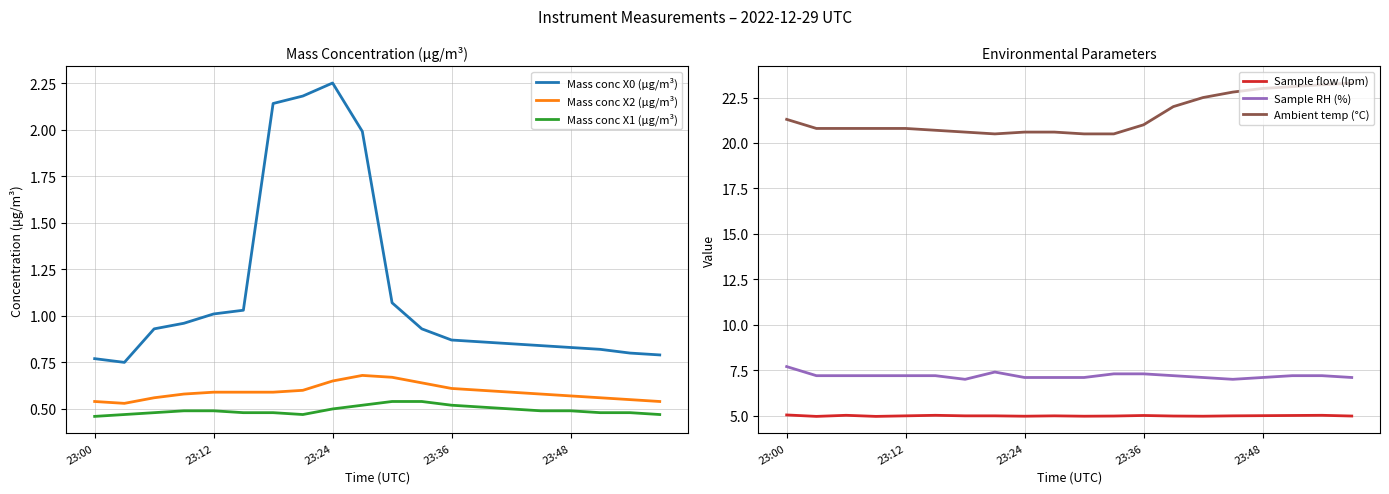

At which label does Mass conc X0 (μg/m³) reach its peak?

23:24